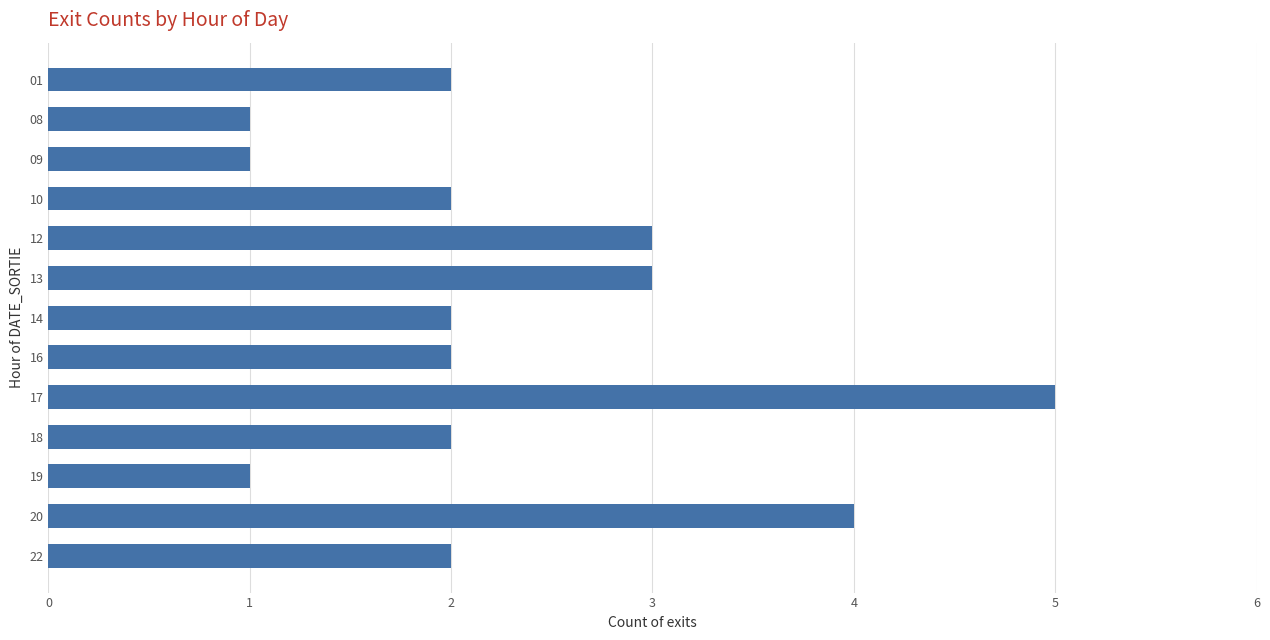

How many distinct data groups are displayed?

1